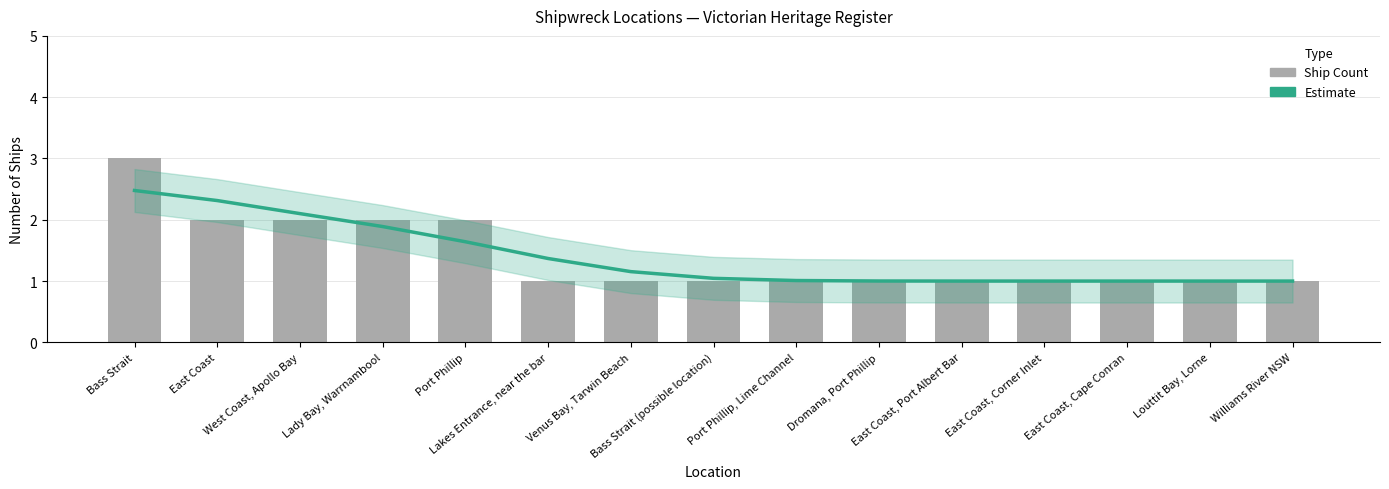

What is the value of the Estimate bar at the 1st from the left?

2.5